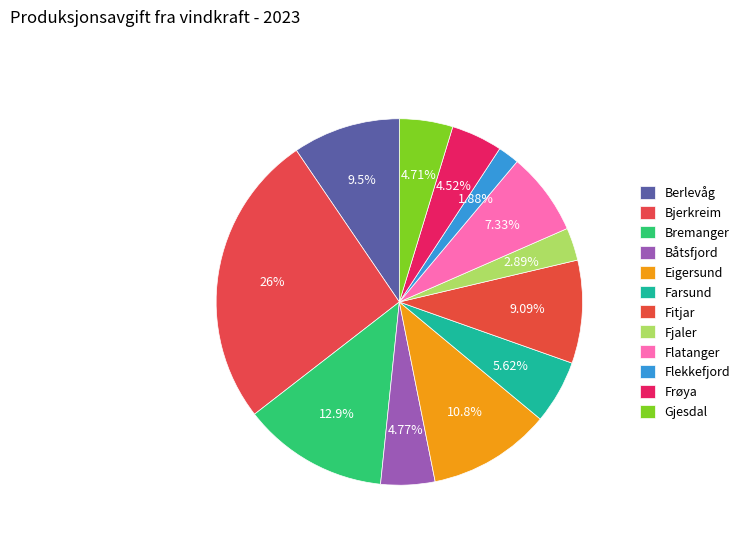

Which category has the smallest portion of the pie?

Flekkefjord